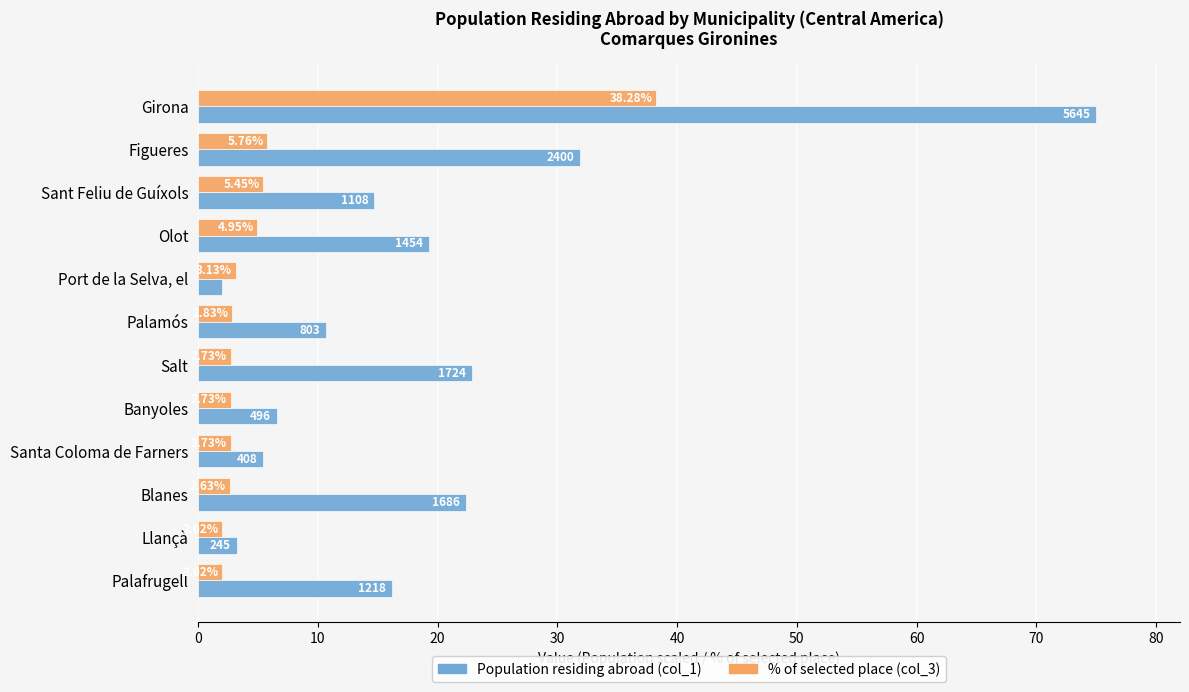

At which category is the sum across all series the highest?

Girona